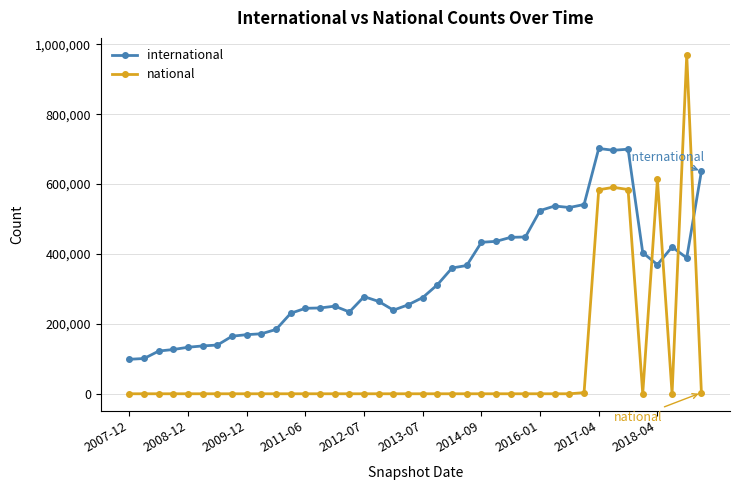

At how many categories does at least one series exceed 297461?

19